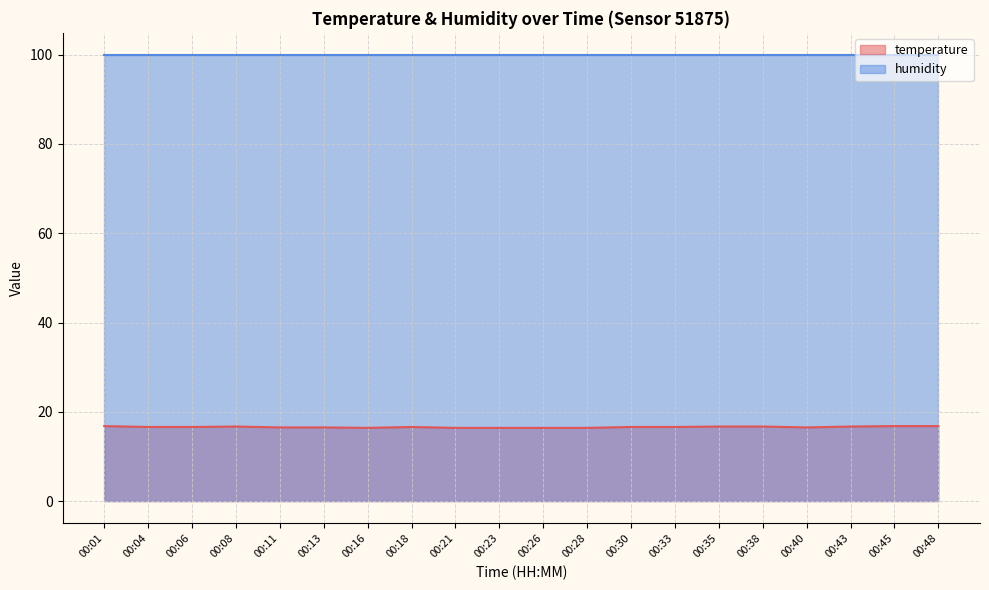

What is the difference between the highest and lowest values at 00:01?

83.1